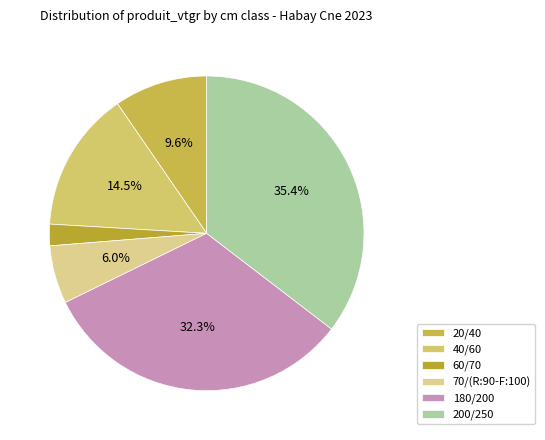

Rank the categories by value from highest to lowest.

200/250, 180/200, 40/60, 20/40, 70/(R:90-F:100), 60/70